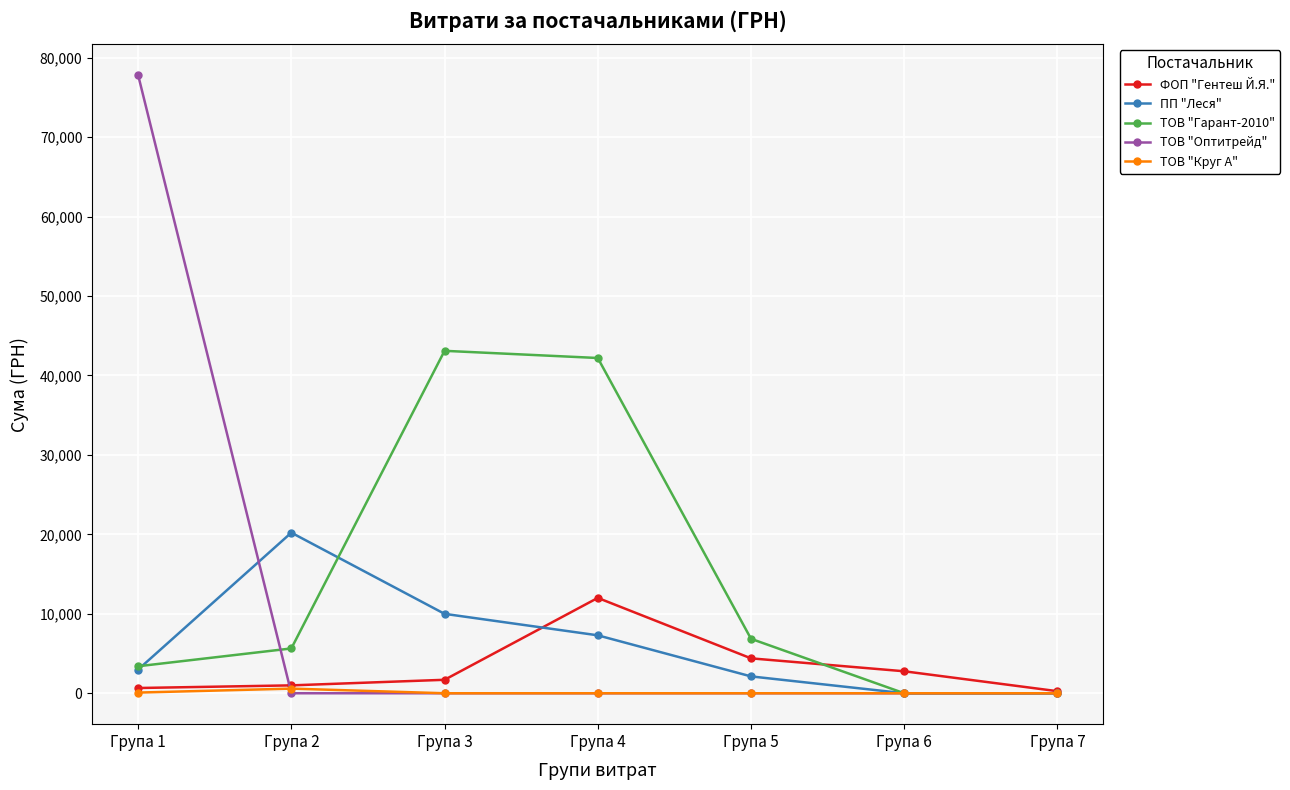

How many categories are shown in the chart?

7